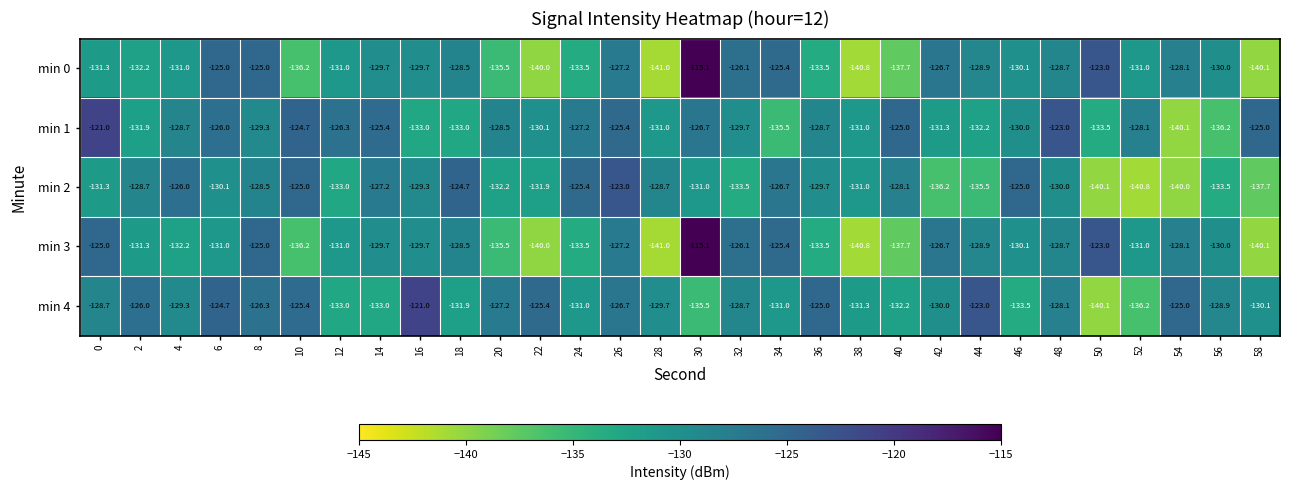

True or false: min 0 has a value of -62.1 at 26.

False